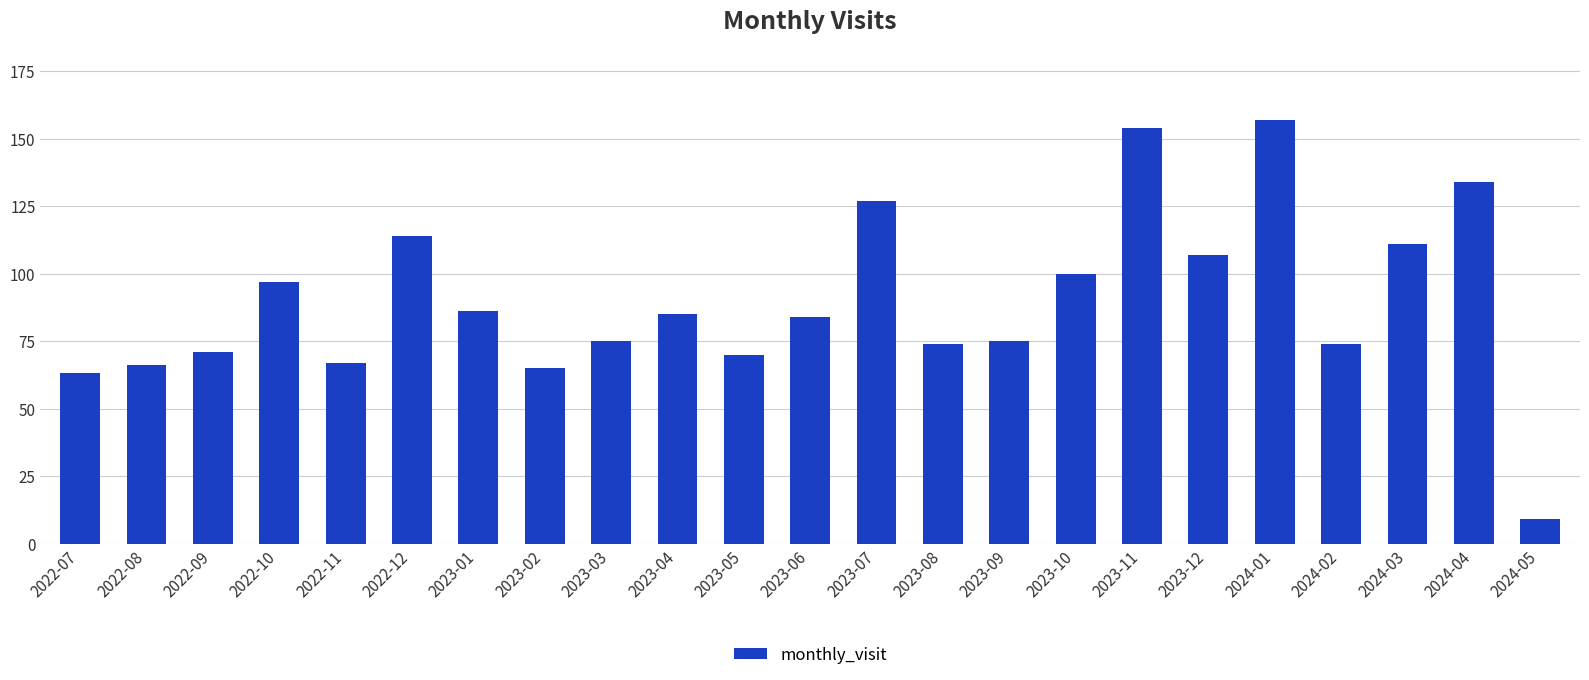

The chart shows a value of 88 at 2022-07. True or false?

False